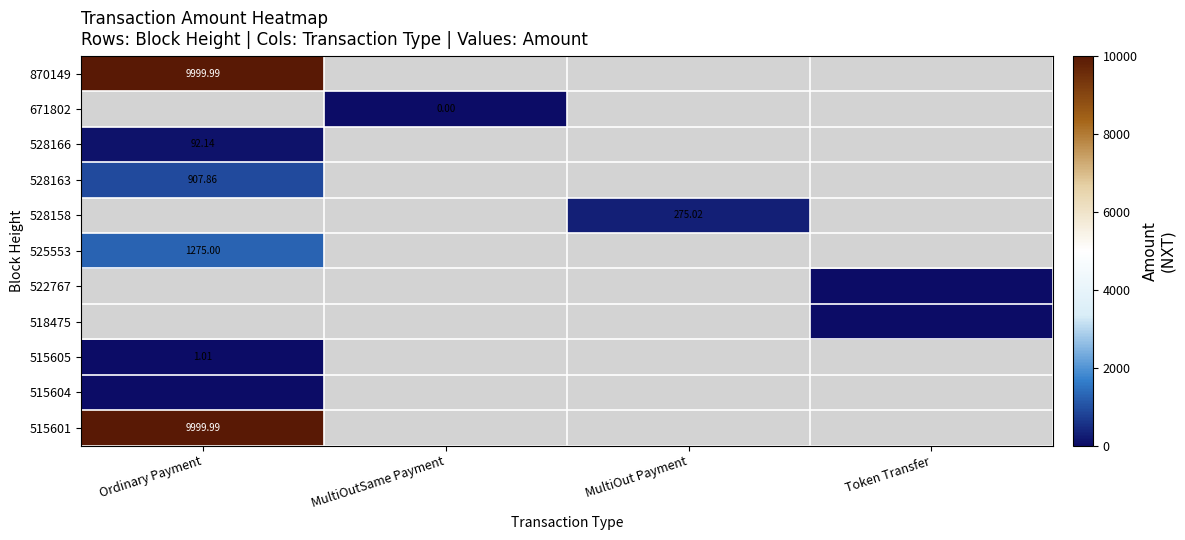

Which series has the widest spread of values?

870149